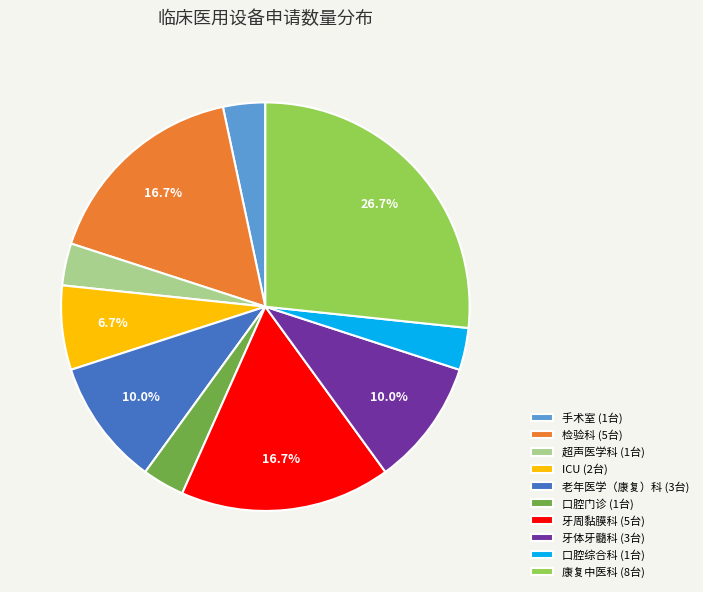

Is there a majority slice in this chart?

No